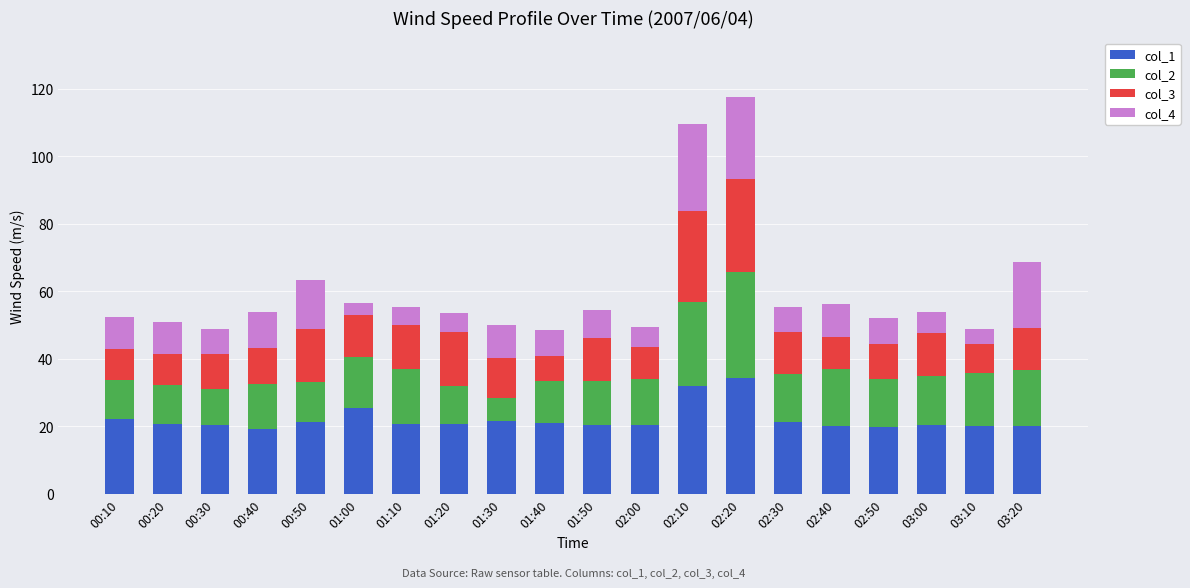

Does the chart contain any negative values?

No